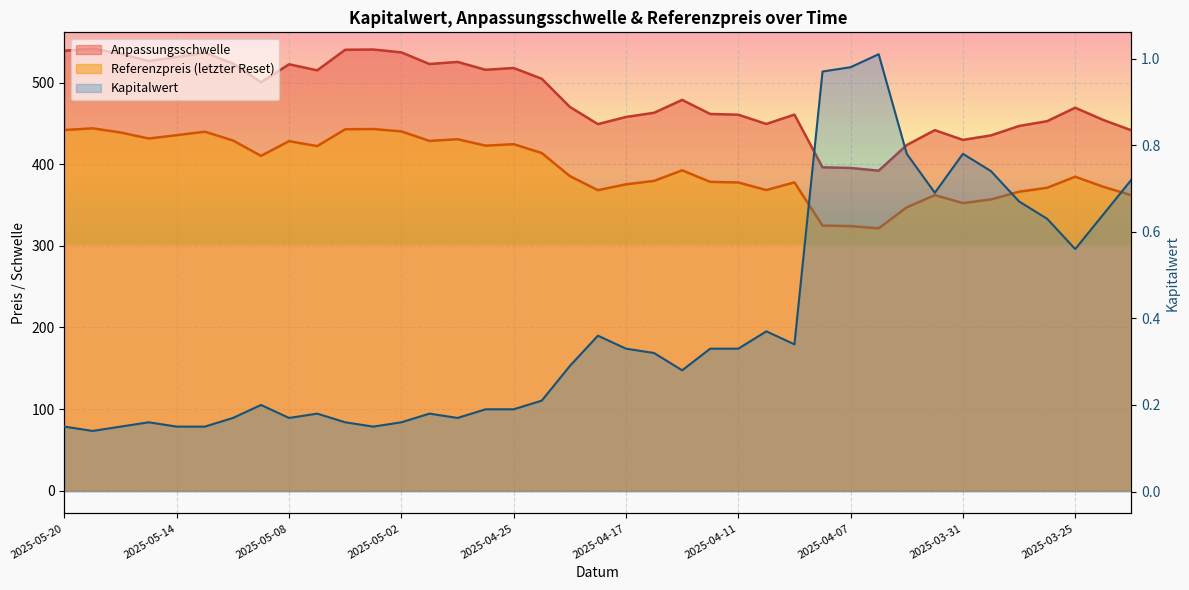

Reading left to right, transcribe all the data shown in this chart.

Anpassungsschwelle: 2025-05-20=539.5	2025-05-19=542.1	2025-05-16=535.9	2025-05-15=526.8	2025-05-14=531.8	2025-05-13=537.0	2025-05-12=523.9	2025-05-09=500.9	2025-05-08=522.9	2025-05-07=515.5	2025-05-06=540.7	2025-05-05=541.0	2025-05-02=537.5	2025-04-30=523.2	2025-04-29=525.8	2025-04-28=516.2	2025-04-25=518.4	2025-04-24=505.1	2025-04-23=470.6	2025-04-22=449.5	2025-04-17=458.3	2025-04-16=463.4	2025-04-15=479.2	2025-04-14=462.0	2025-04-11=461.0	2025-04-10=449.7	2025-04-09=461.2	2025-04-08=396.5	2025-04-07=395.7	2025-04-04=392.4	2025-04-03=423.8	2025-04-01=442.1	2025-03-31=430.1	2025-03-28=435.7	2025-03-27=447.2	2025-03-26=453.1	2025-03-25=469.6	2025-03-24=454.6	2025-03-21=441.9
Referenzpreis (letzter Reset): 2025-05-20=442.2	2025-05-19=444.4	2025-05-16=439.3	2025-05-15=431.8	2025-05-14=435.9	2025-05-13=440.2	2025-05-12=429.4	2025-05-09=410.6	2025-05-08=428.6	2025-05-07=422.5	2025-05-06=443.2	2025-05-05=443.5	2025-05-02=440.6	2025-04-30=428.9	2025-04-29=431.0	2025-04-28=423.1	2025-04-25=424.9	2025-04-24=414.1	2025-04-23=385.8	2025-04-22=368.4	2025-04-17=375.6	2025-04-16=379.8	2025-04-15=392.8	2025-04-14=378.7	2025-04-11=377.9	2025-04-10=368.6	2025-04-09=378.0	2025-04-08=325.0	2025-04-07=324.4	2025-04-04=321.6	2025-04-03=347.4	2025-04-01=362.4	2025-03-31=352.6	2025-03-28=357.1	2025-03-27=366.6	2025-03-26=371.4	2025-03-25=384.9	2025-03-24=372.6	2025-03-21=362.2
Kapitalwert: 2025-05-20=0.1	2025-05-19=0.1	2025-05-16=0.1	2025-05-15=0.2	2025-05-14=0.1	2025-05-13=0.1	2025-05-12=0.2	2025-05-09=0.2	2025-05-08=0.2	2025-05-07=0.2	2025-05-06=0.2	2025-05-05=0.1	2025-05-02=0.2	2025-04-30=0.2	2025-04-29=0.2	2025-04-28=0.2	2025-04-25=0.2	2025-04-24=0.2	2025-04-23=0.3	2025-04-22=0.4	2025-04-17=0.3	2025-04-16=0.3	2025-04-15=0.3	2025-04-14=0.3	2025-04-11=0.3	2025-04-10=0.4	2025-04-09=0.3	2025-04-08=1.0	2025-04-07=1.0	2025-04-04=1.0	2025-04-03=0.8	2025-04-01=0.7	2025-03-31=0.8	2025-03-28=0.7	2025-03-27=0.7	2025-03-26=0.6	2025-03-25=0.6	2025-03-24=0.6	2025-03-21=0.7